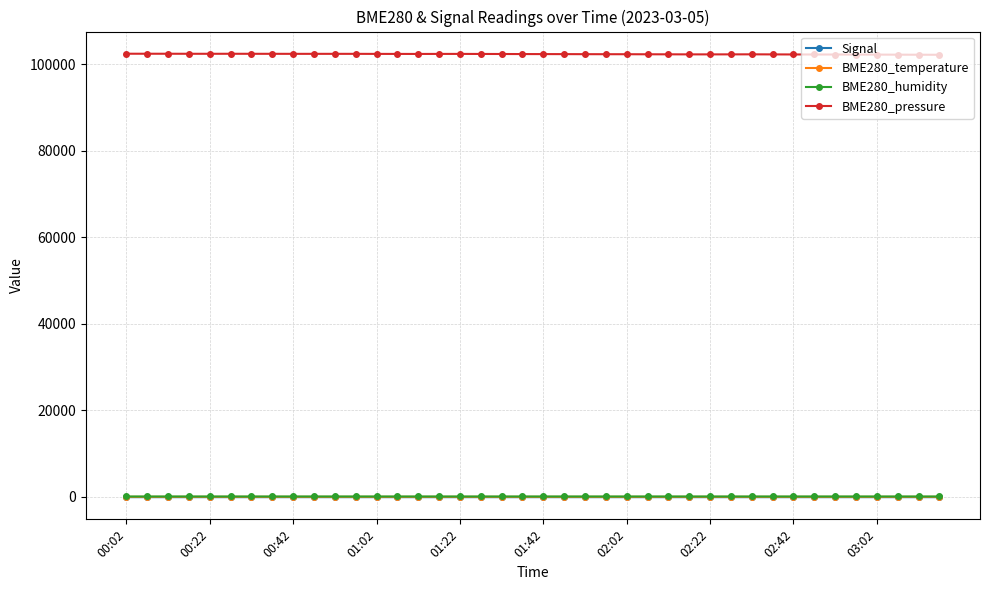

What is the average value of the BME280_temperature series?

2.2